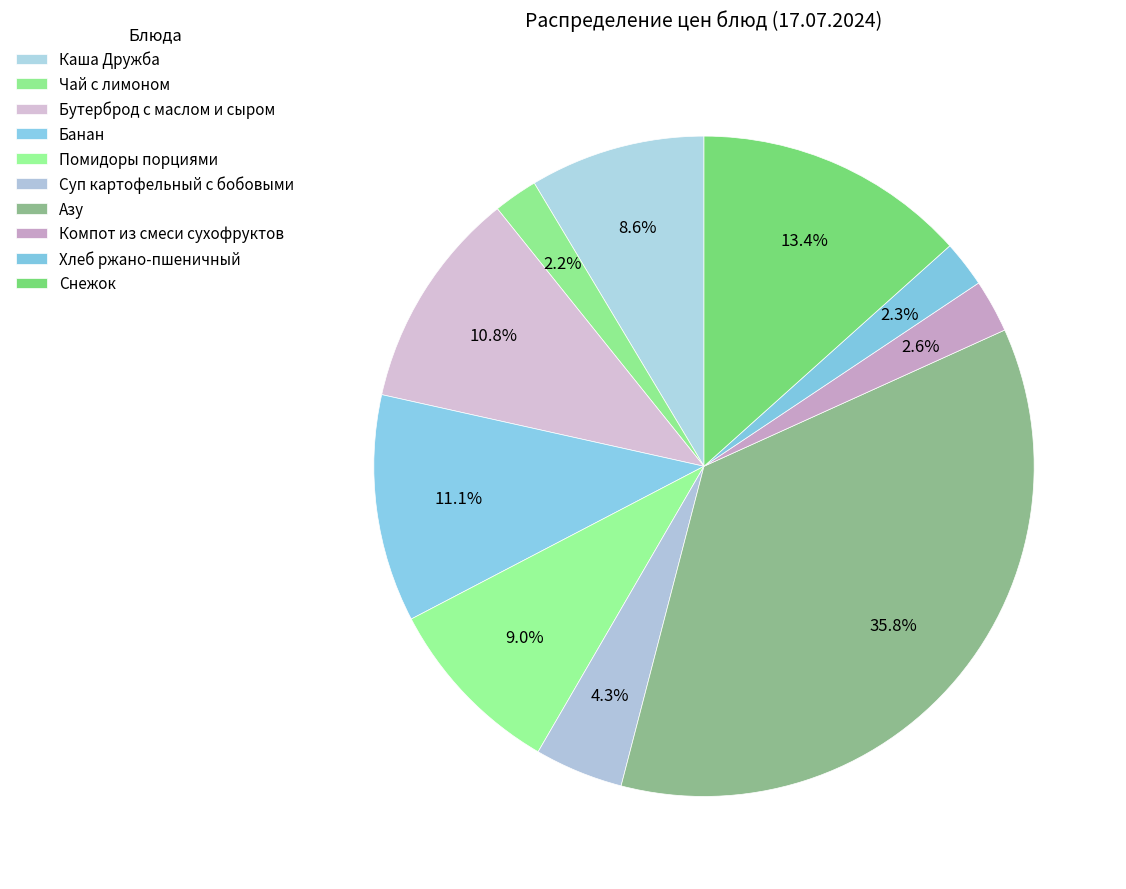

True or false: Снежок accounts for 13% of the total.

True